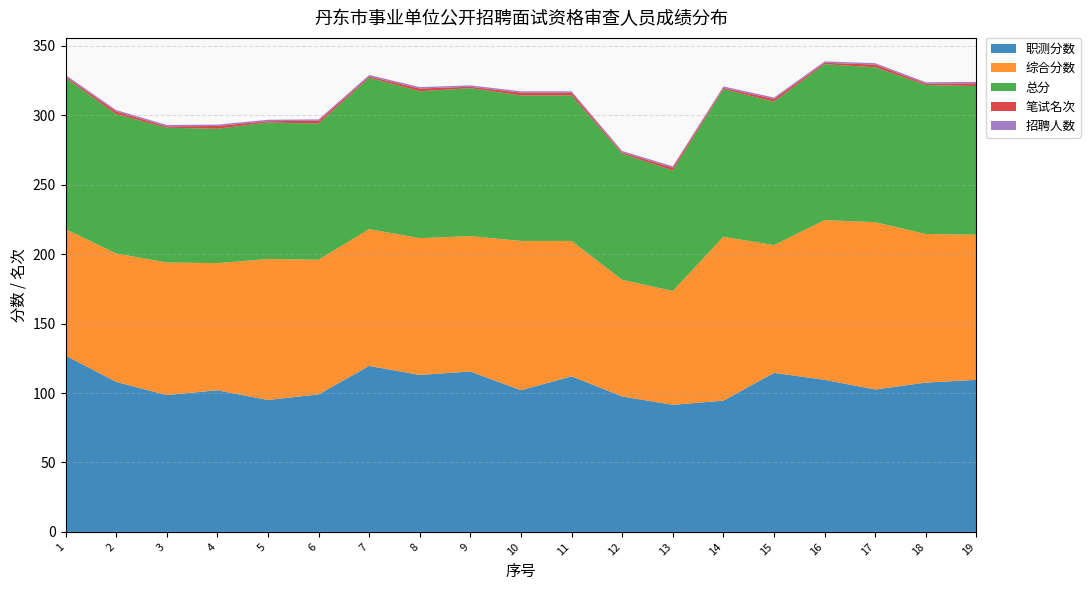

Reading left to right, what are all the values shown in this chart?

职测分数: 1=127.0	2=108.0	3=98.5	4=102.0	5=95.0	6=99.0	7=119.5	8=113.0	9=115.5	10=102.0	11=112.0	12=97.5	13=91.5	14=94.5	15=114.5	16=109.5	17=102.5	18=107.5	19=109.5
综合分数: 1=91.0	2=92.5	3=95.5	4=91.5	5=101.5	6=97.0	7=98.5	8=98.5	9=97.5	10=107.5	11=97.5	12=84.0	13=82.0	14=118.0	15=92.0	16=115.0	17=120.5	18=107.0	19=104.5
总分: 1=109.0	2=100.2	3=97.0	4=96.8	5=98.2	6=98.0	7=109.0	8=105.8	9=106.5	10=104.8	11=104.8	12=90.8	13=86.8	14=106.2	15=103.2	16=112.2	17=111.5	18=107.2	19=107.0
笔试名次: 1=1.0	2=2.0	3=1.0	4=2.0	5=1.0	6=2.0	7=1.0	8=2.0	9=1.0	10=2.0	11=2.0	12=1.0	13=2.0	14=1.0	15=2.0	16=1.0	17=2.0	18=1.0	19=2.0
招聘人数: 1=1.0	2=1.0	3=1.0	4=1.0	5=1.0	6=1.0	7=1.0	8=1.0	9=1.0	10=1.0	11=1.0	12=1.0	13=1.0	14=1.0	15=1.0	16=1.0	17=1.0	18=1.0	19=1.0